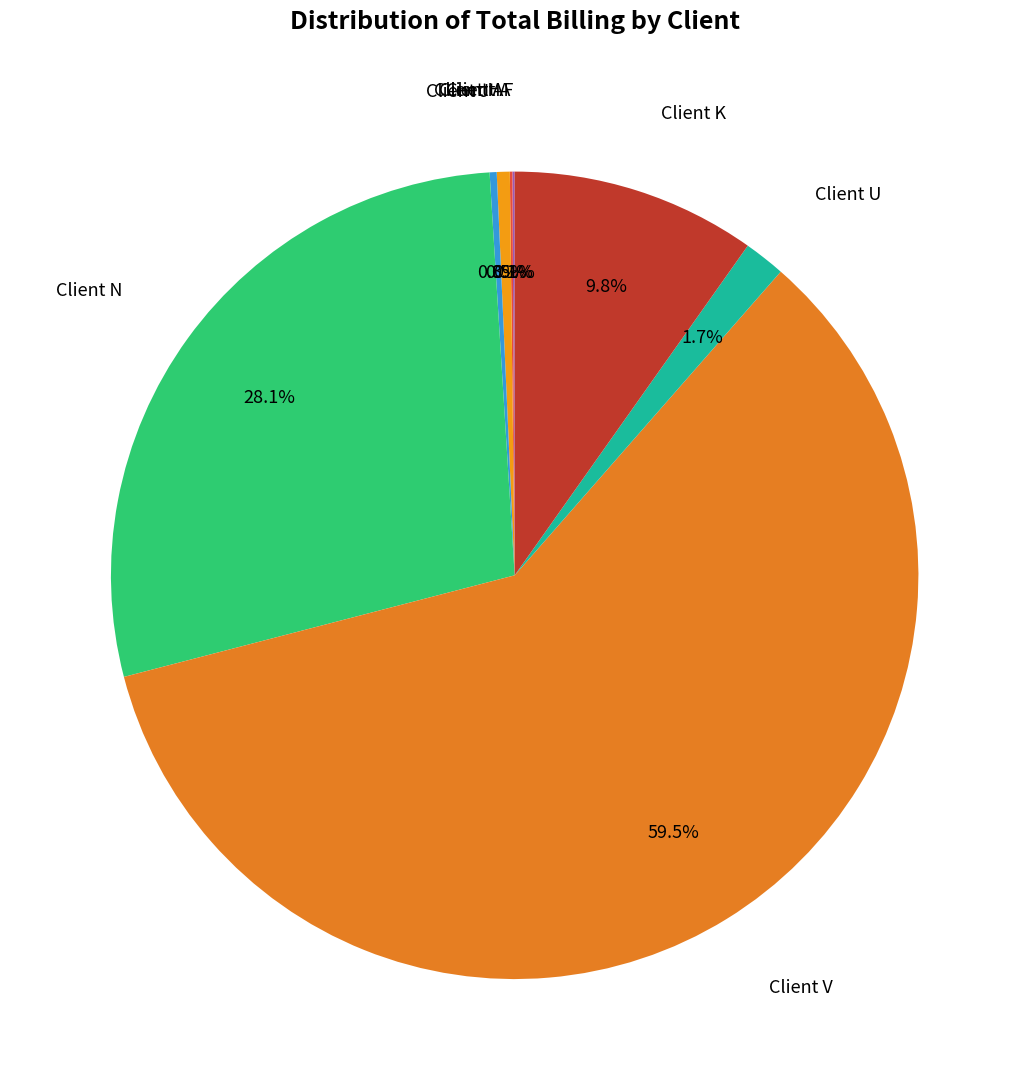

How many segments does this pie chart have?

8